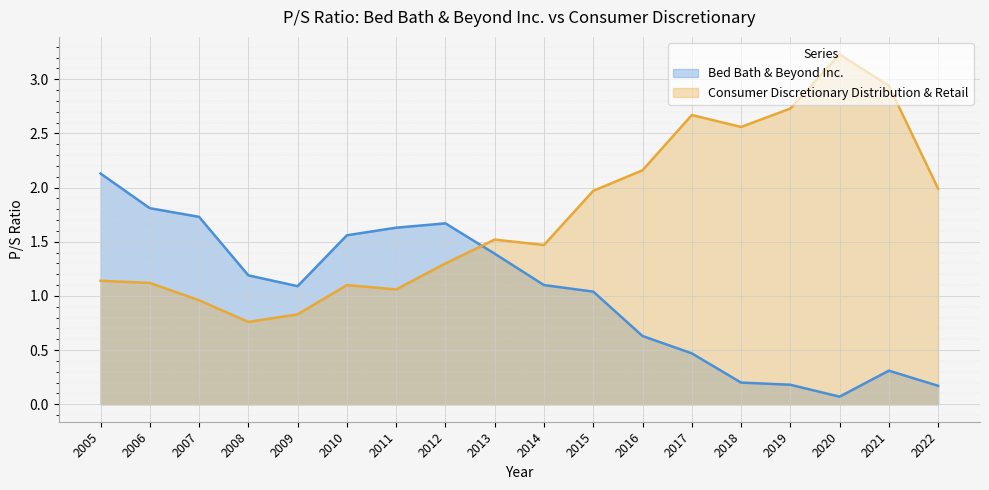

What is the total value across all series at 2017?

3.1